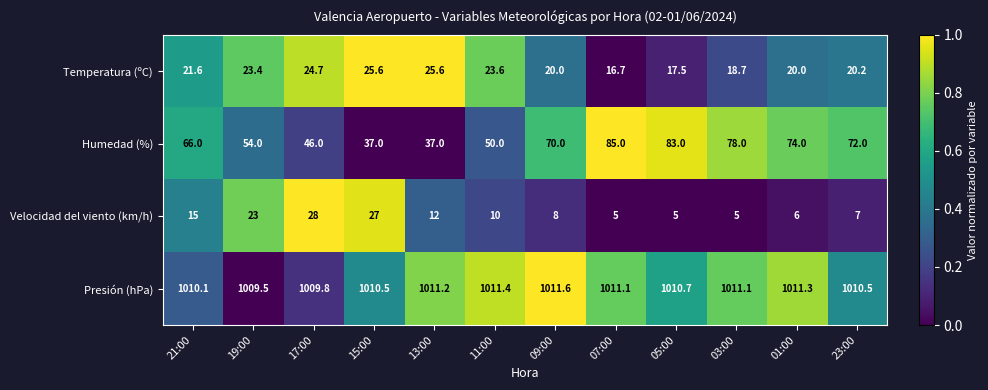

What is the sum of the Velocidad del viento (km/h) values at 07:00 and 21:00?

20.0